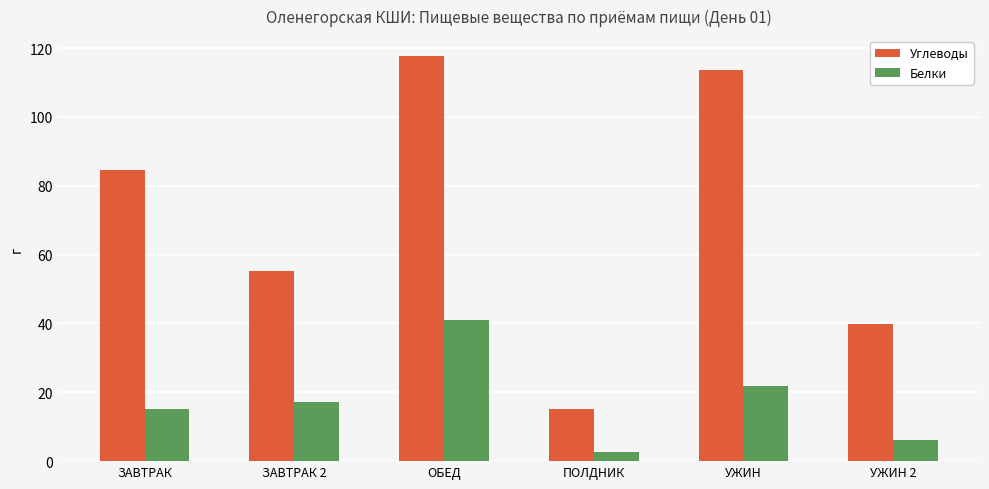

What is the lowest value of the Белки series?

2.6